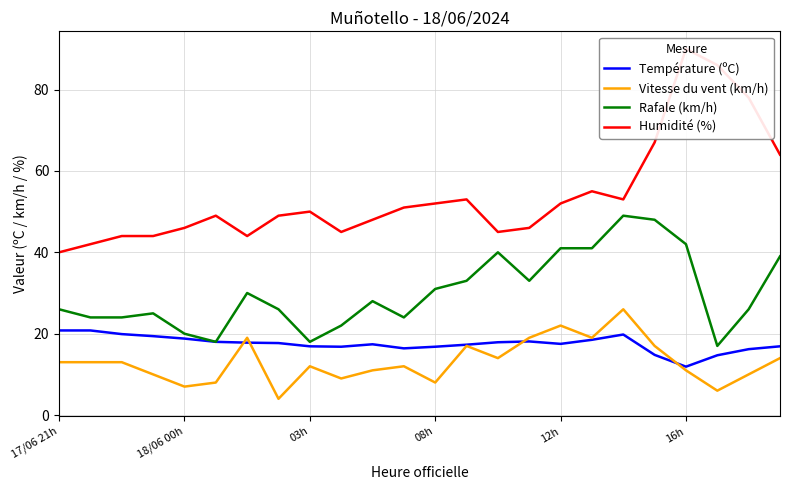

What is the maximum value for Température (ºC)?

20.8